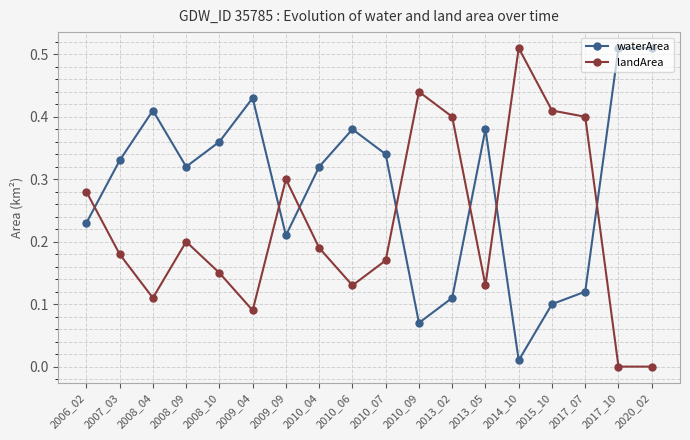

How many interior local valleys does the waterArea series have?

4